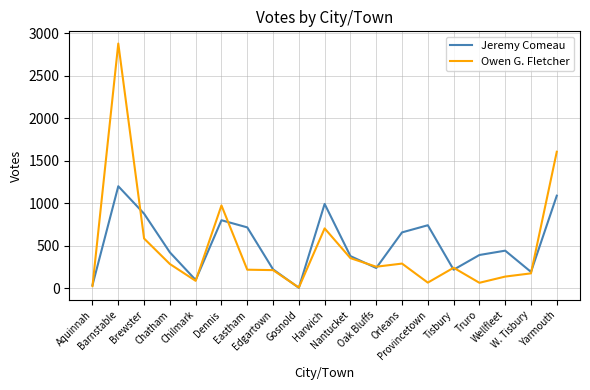

List the series in order of their peak value, highest first.

Owen G. Fletcher, Jeremy Comeau